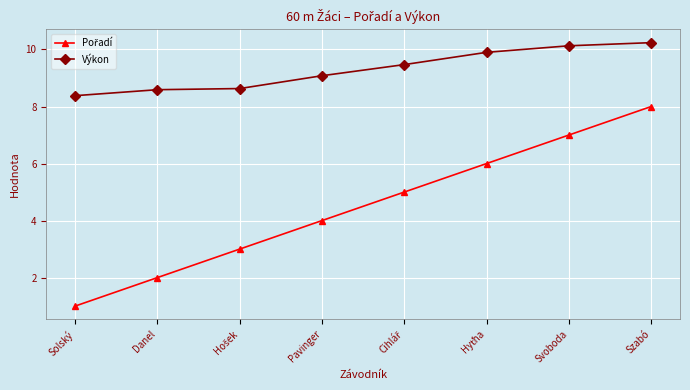

What is the smallest value displayed?

1.0